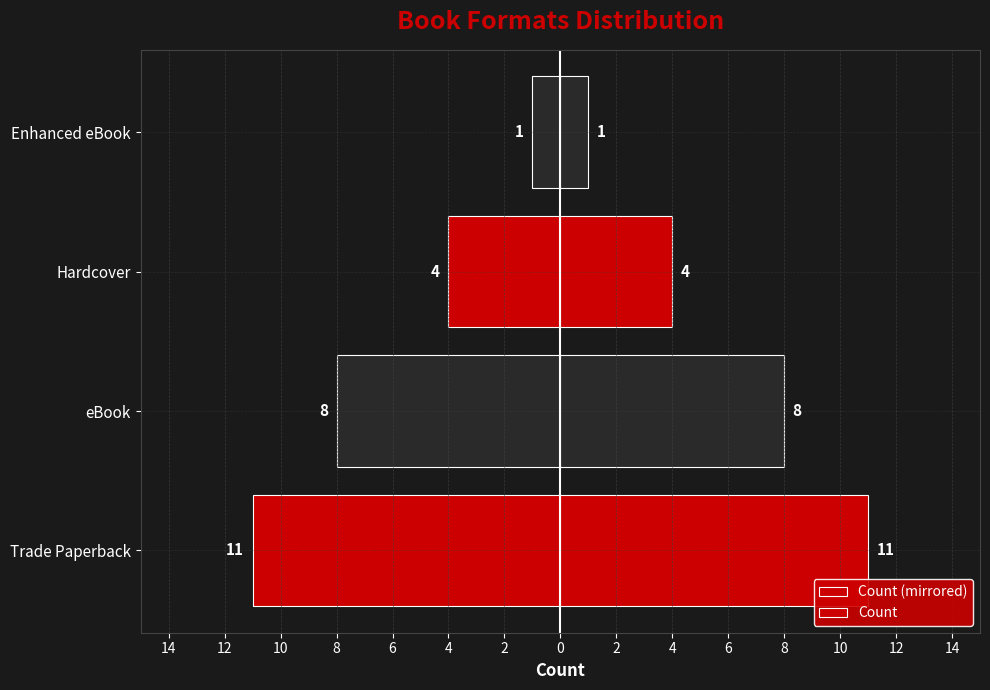

Between Trade Paperback and Enhanced eBook, which series saw the biggest shift?

Count (mirrored)